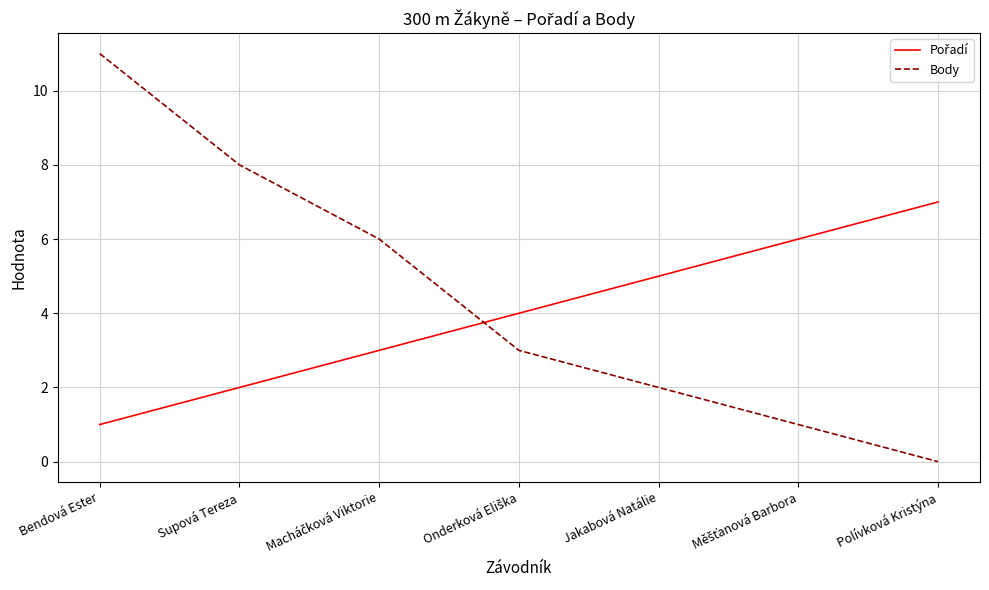

The value of Body at Bendová Ester is 18. True or false?

False